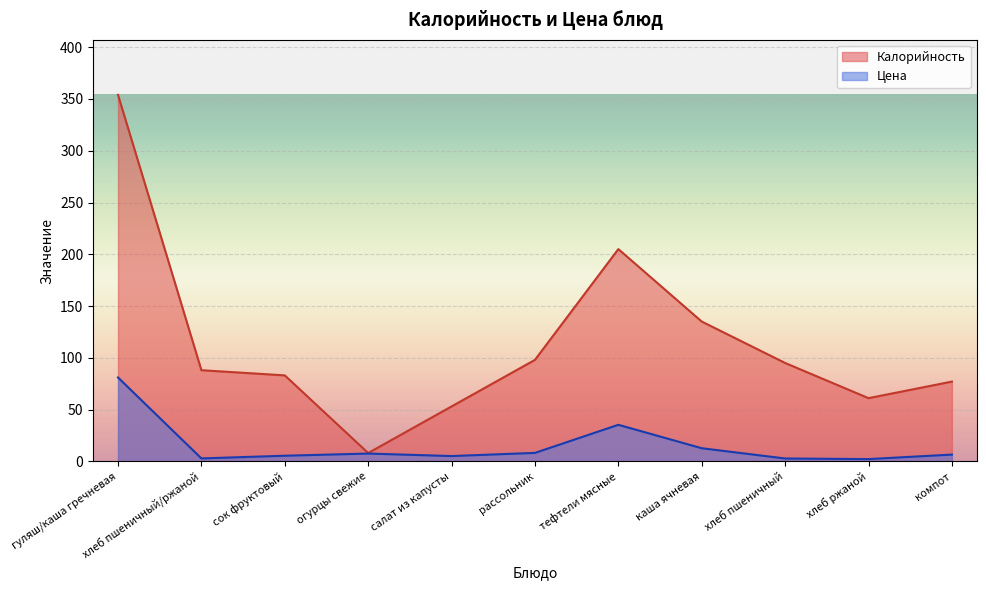

True or false: Калорийность and Цена cross at least once.

False